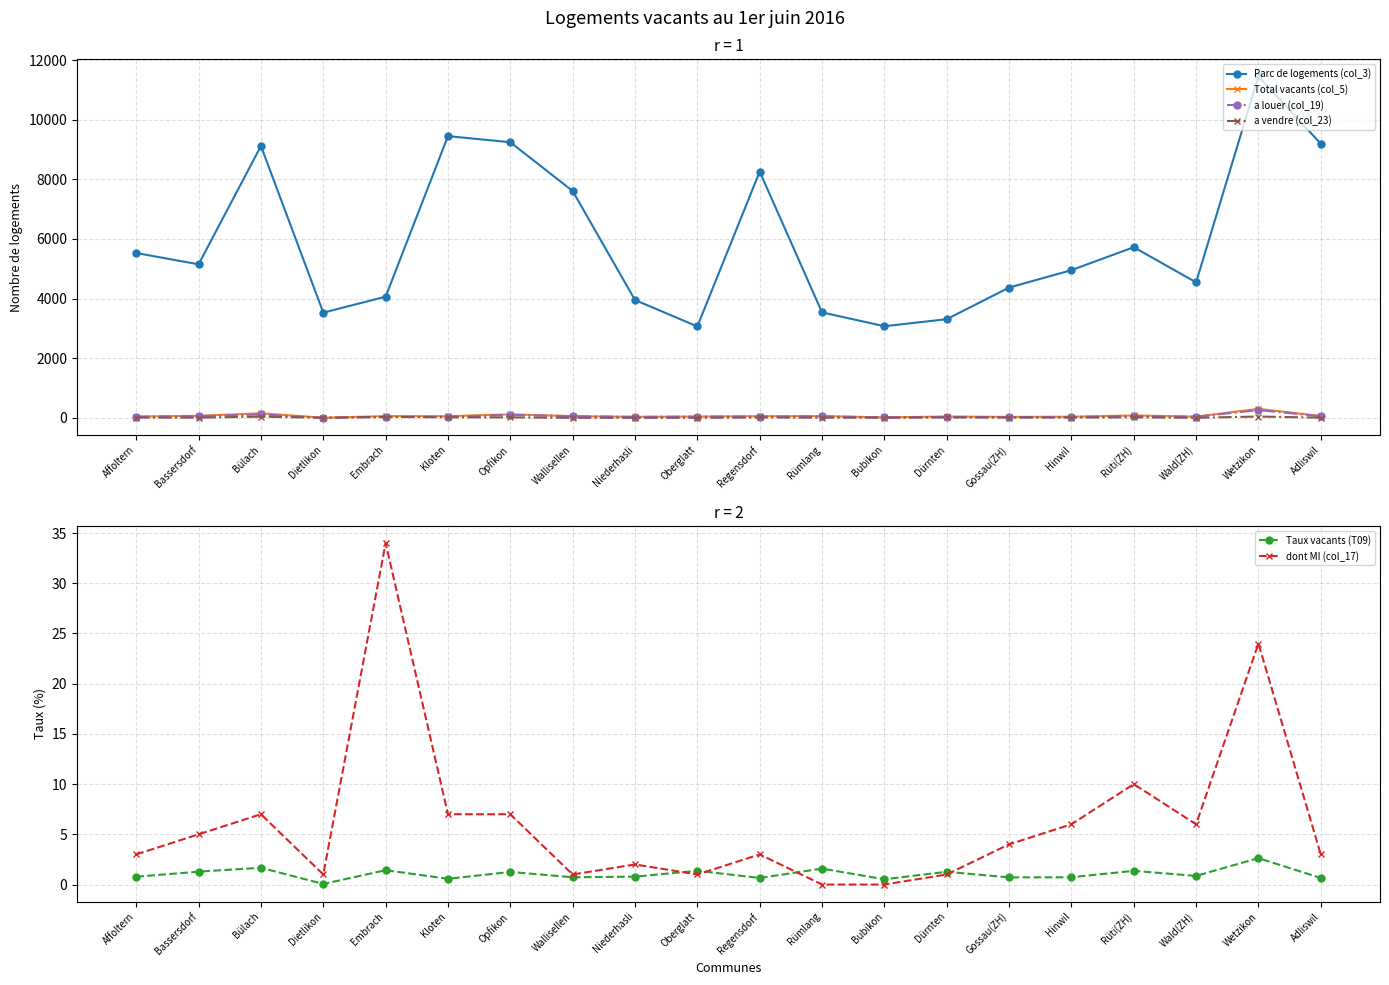

How many values in dont MI (col_17) are above zero?

18